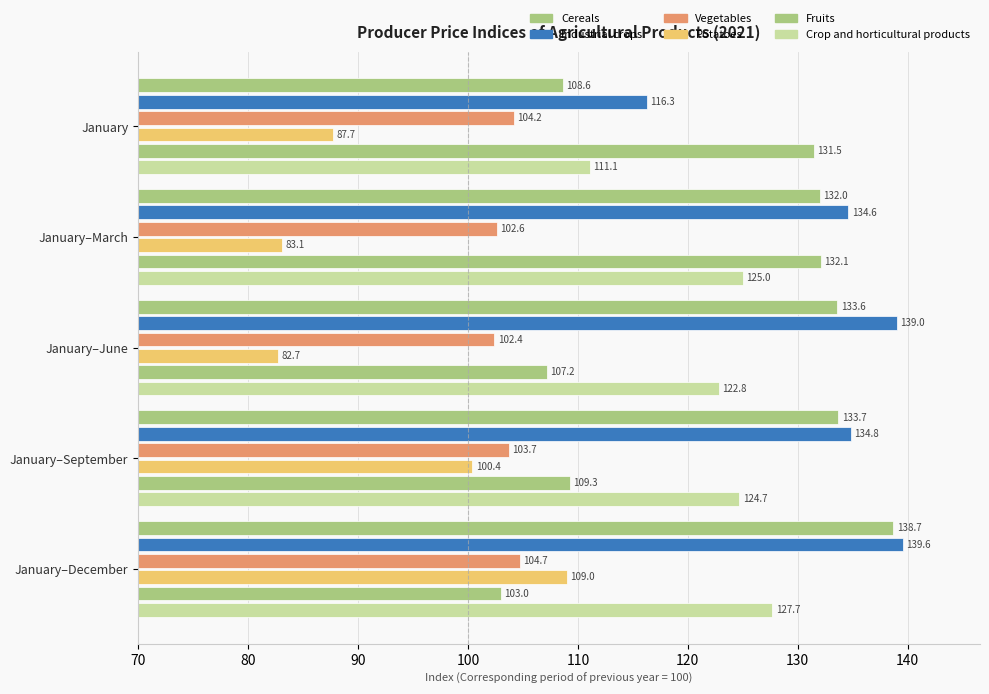

What is the difference between the second highest and minimum values in the Crop and horticultural products series?

13.9